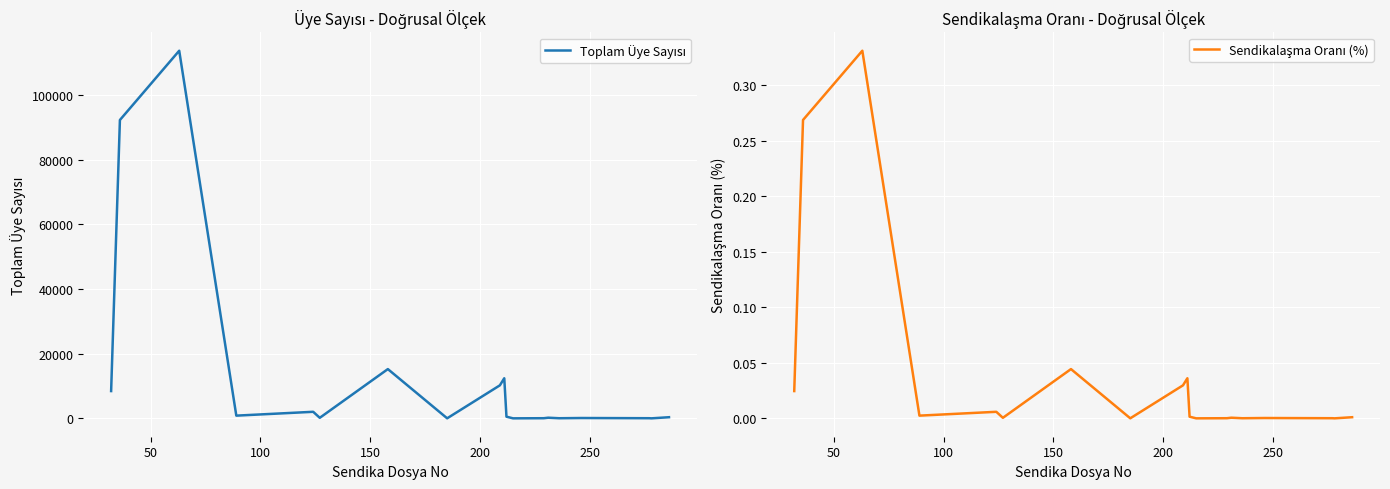

The value of Toplam Üye Sayısı at 17 is 3.0. True or false?

False